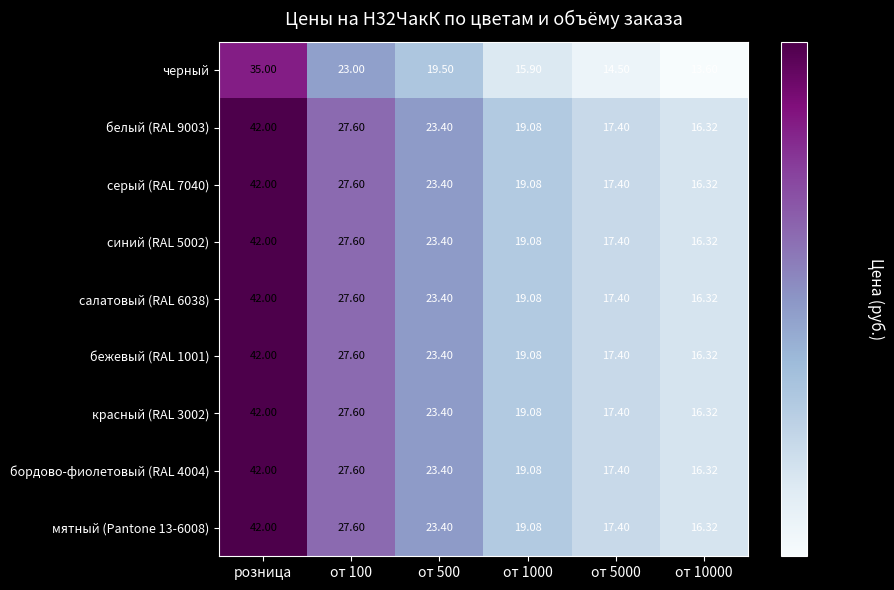

At which category is the sum across all series the highest?

розница